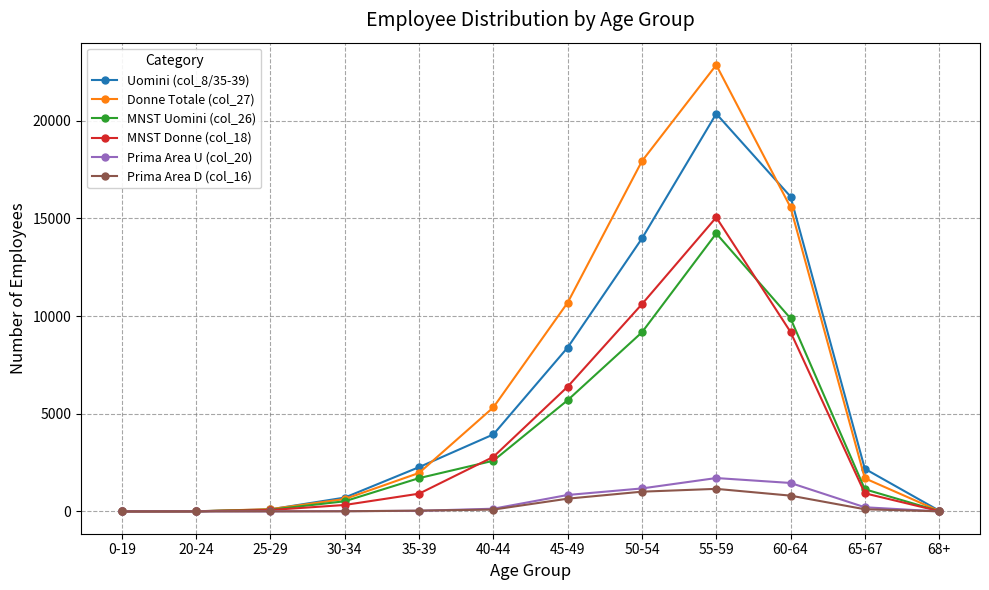

Read the Uomini (col_8/35-39) value at 30-34.

708